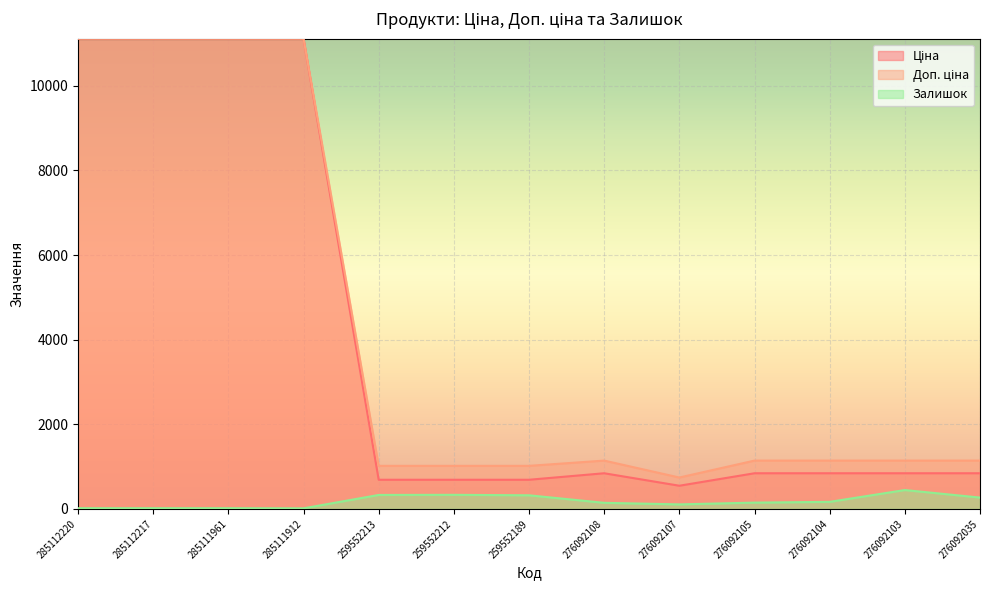

What are all the series names shown in the legend?

Ціна, Доп. ціна, Залишок